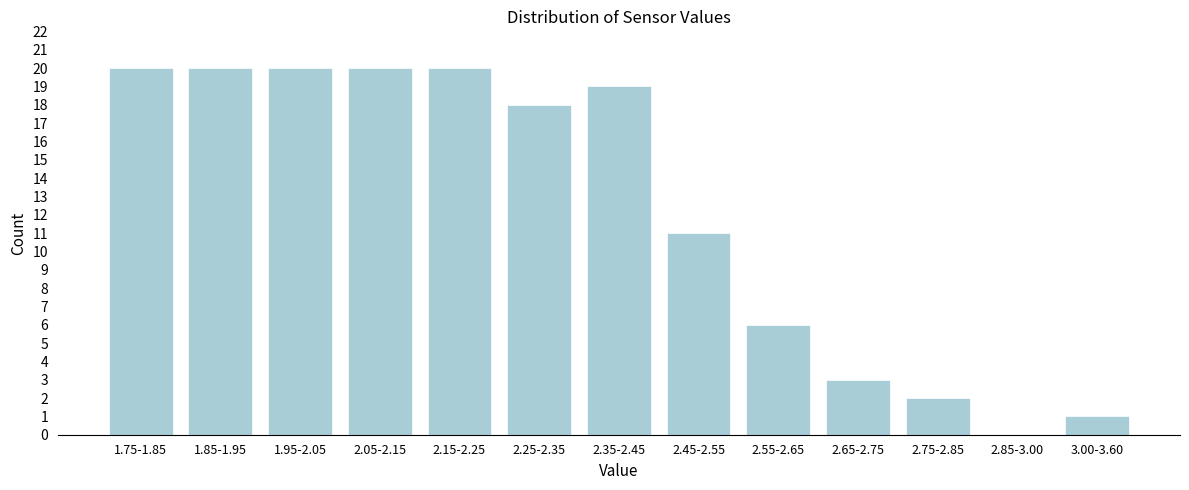

Reading right to left, what are all the values shown in this chart?

3.00-3.60=1	2.85-3.00=0	2.75-2.85=2	2.65-2.75=3	2.55-2.65=6	2.45-2.55=11	2.35-2.45=19	2.25-2.35=18	2.15-2.25=20	2.05-2.15=20	1.95-2.05=20	1.85-1.95=20	1.75-1.85=20